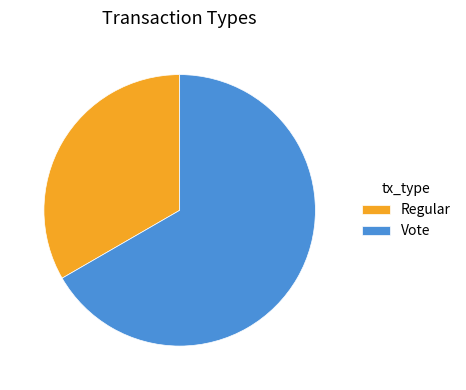

Which slice is the largest?

Vote